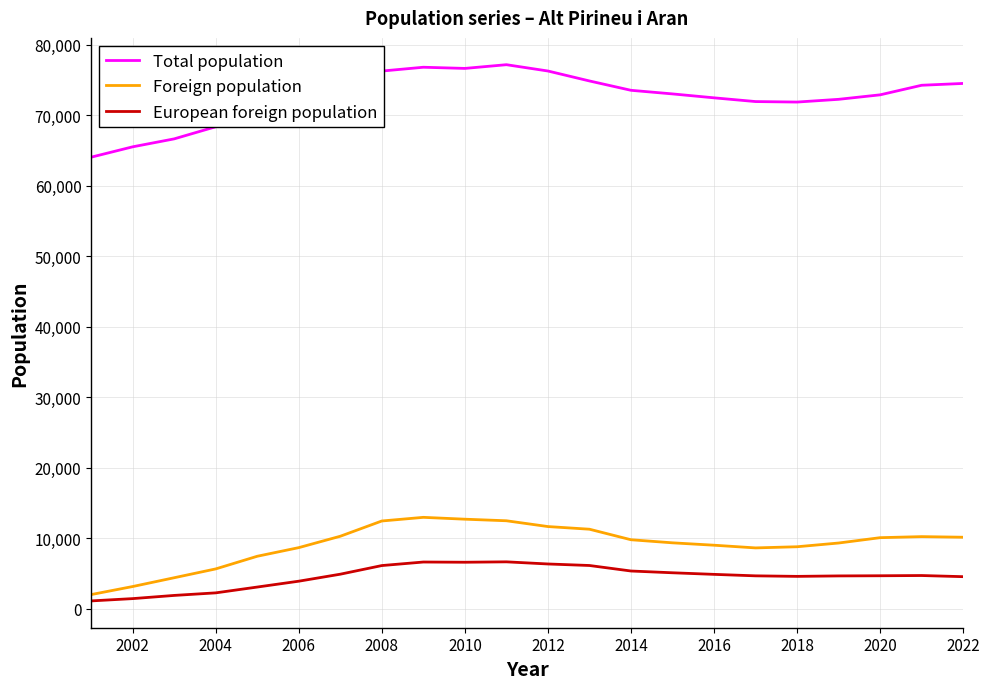

What is the difference between the second highest and minimum values in the European foreign population series?

5518